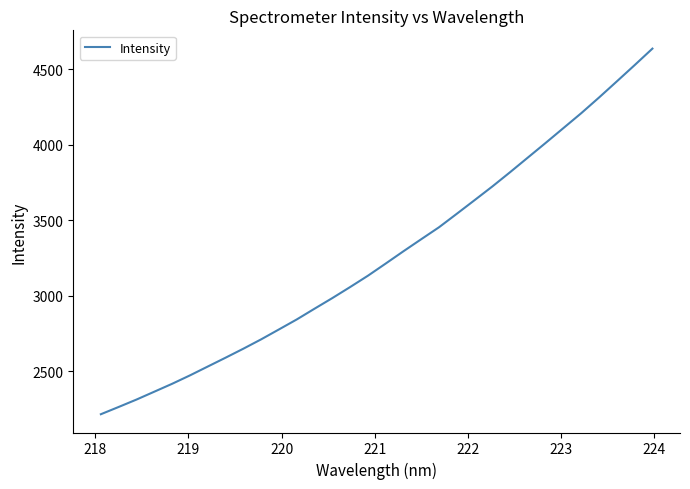

What is the greatest value displayed?

4637.1